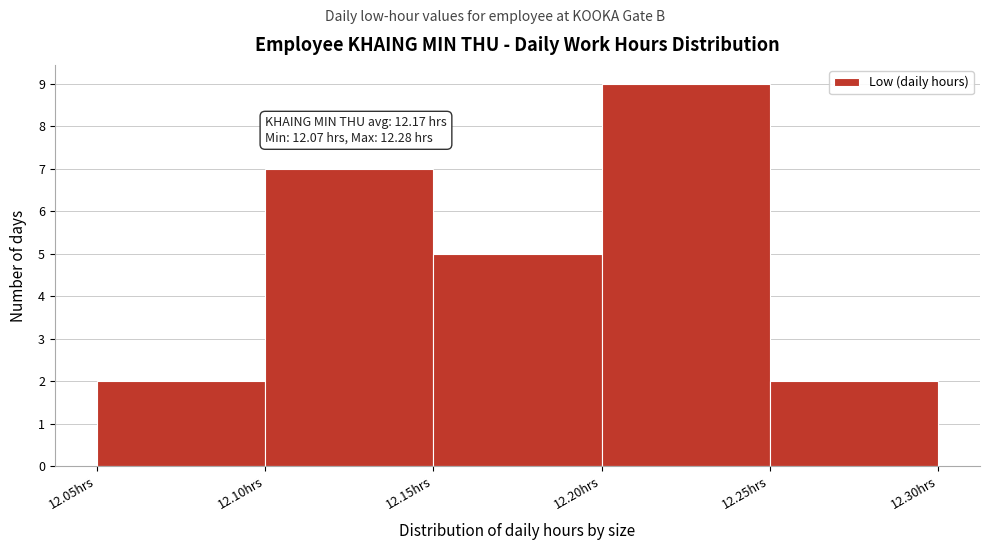

Which range on the x-axis has the tallest bar?

12.20 to 12.25